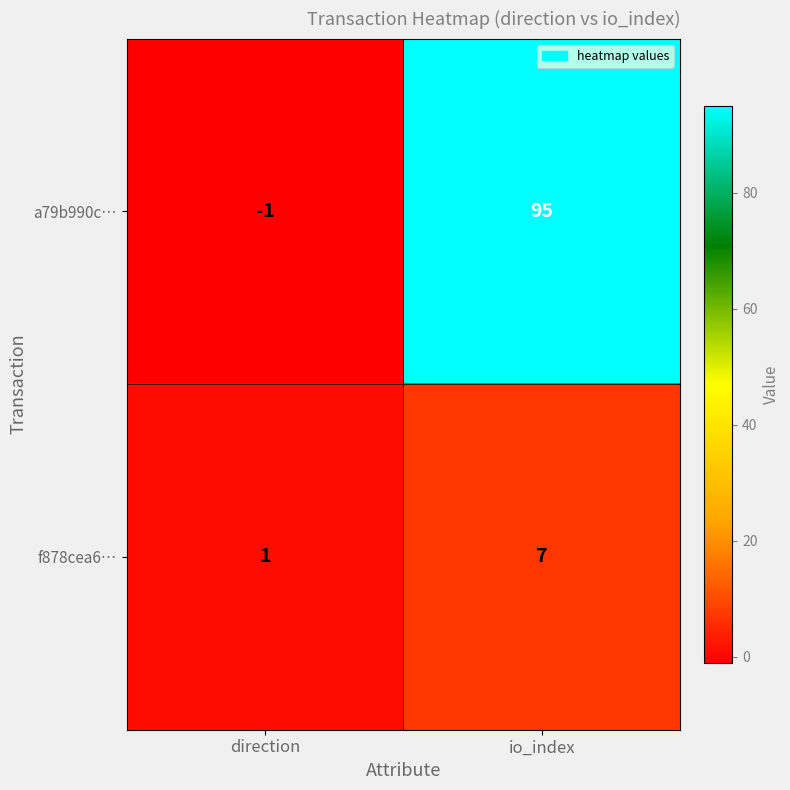

List the series in order of their overall mean, lowest first.

f878cea6…, a79b990c…